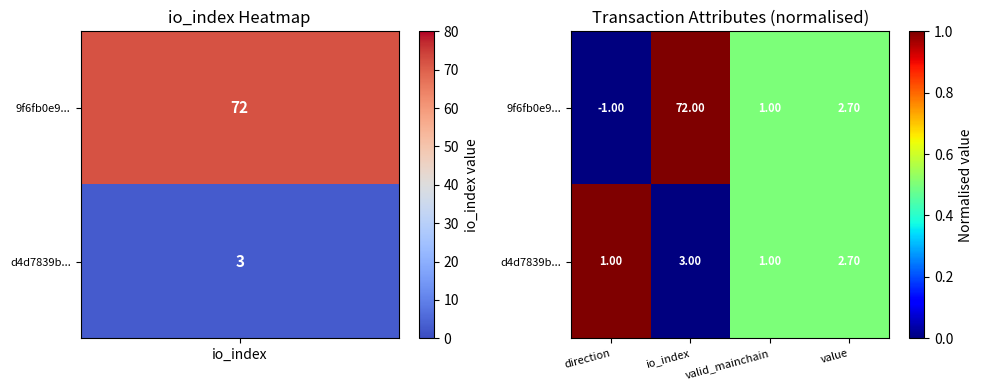

What is the difference between the d4d7839b... values at io_index and value?

0.3